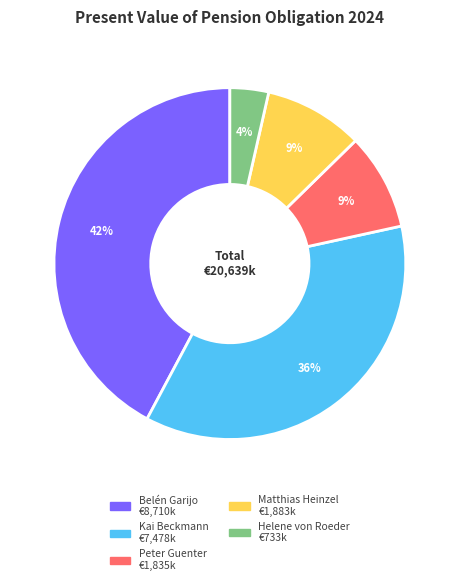

The Kai Beckmann slice represents 36% of the pie. True or false?

True